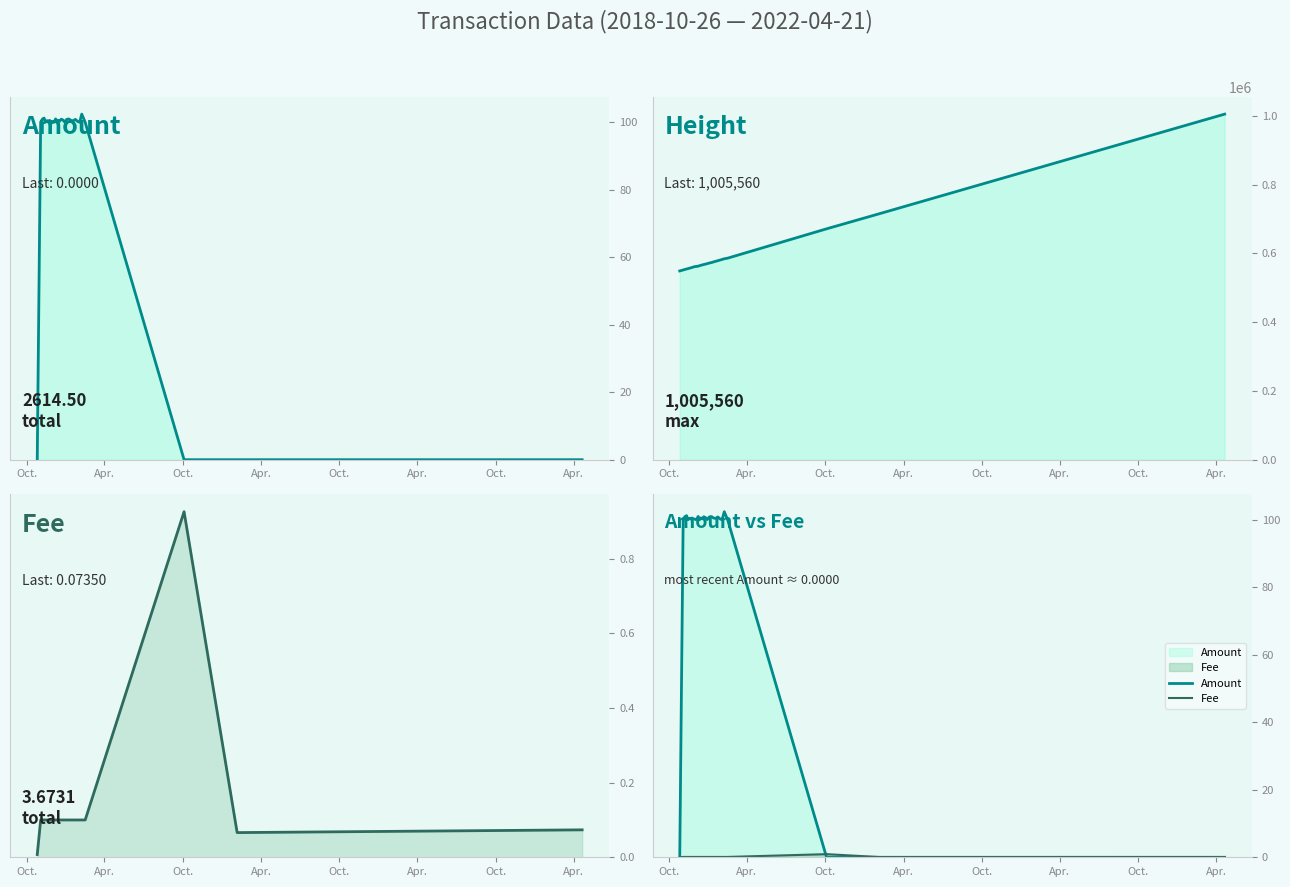

True or false: Height and Fee intersect in this chart.

False